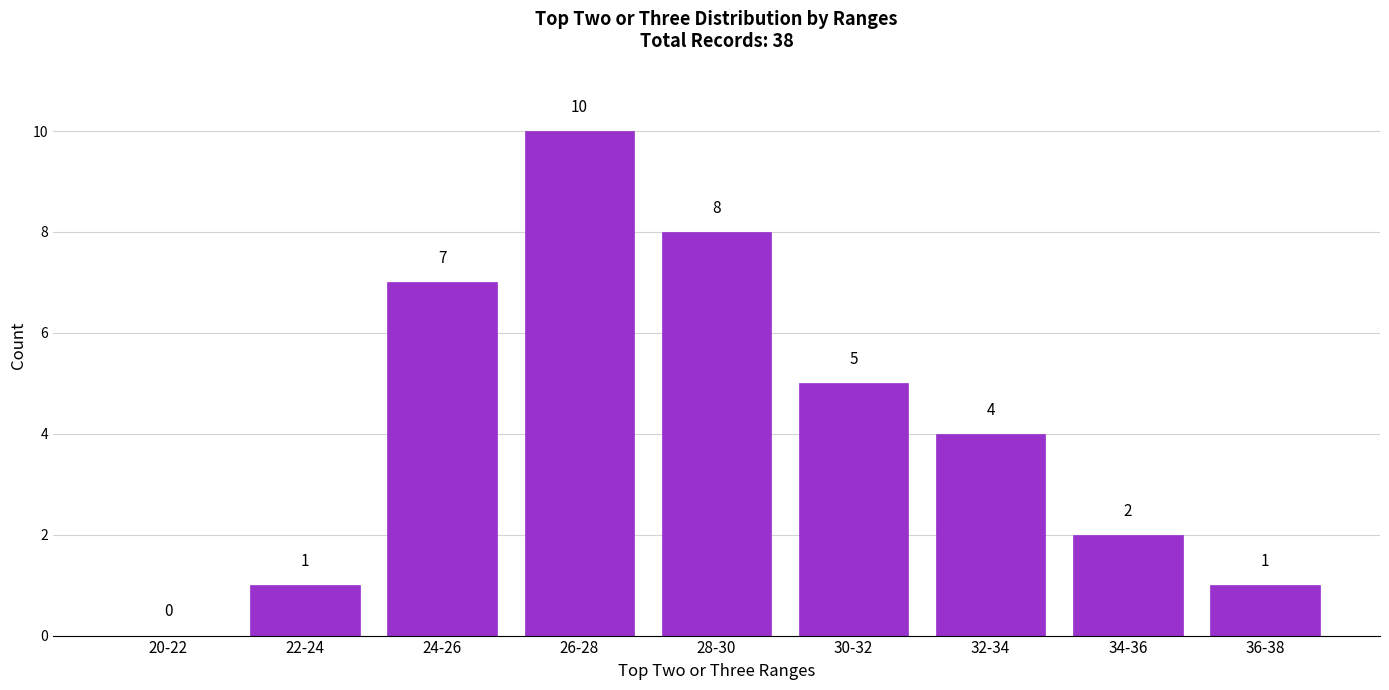

Reading right to left, extract all data points from this chart.

36-38=1	34-36=2	32-34=4	30-32=5	28-30=8	26-28=10	24-26=7	22-24=1	20-22=0